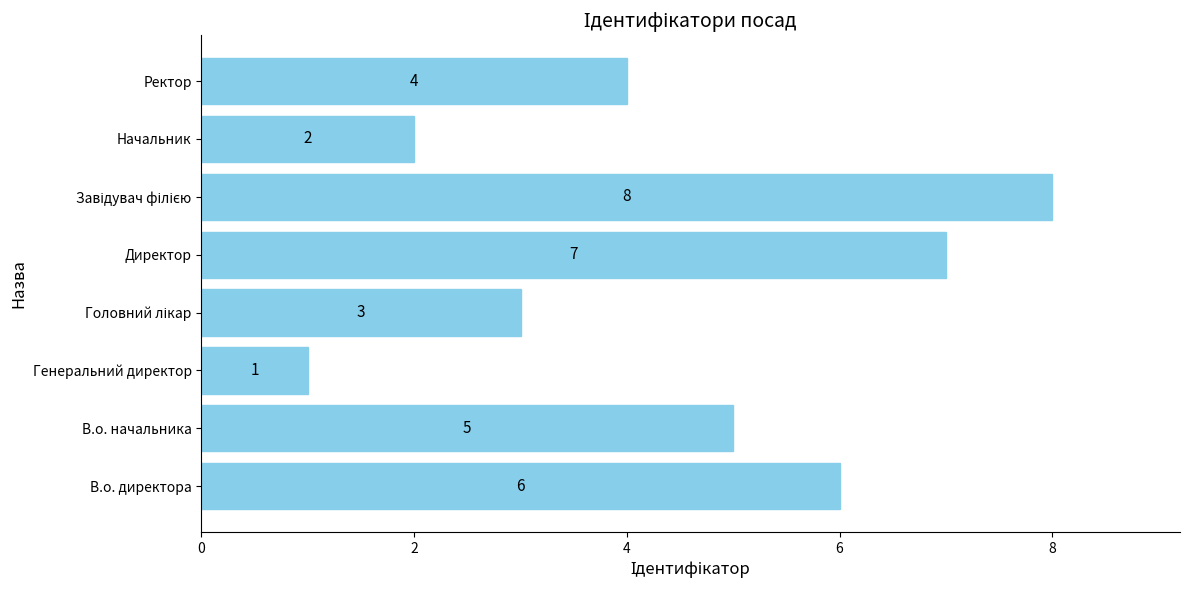

What is the maximum value shown in the chart?

8